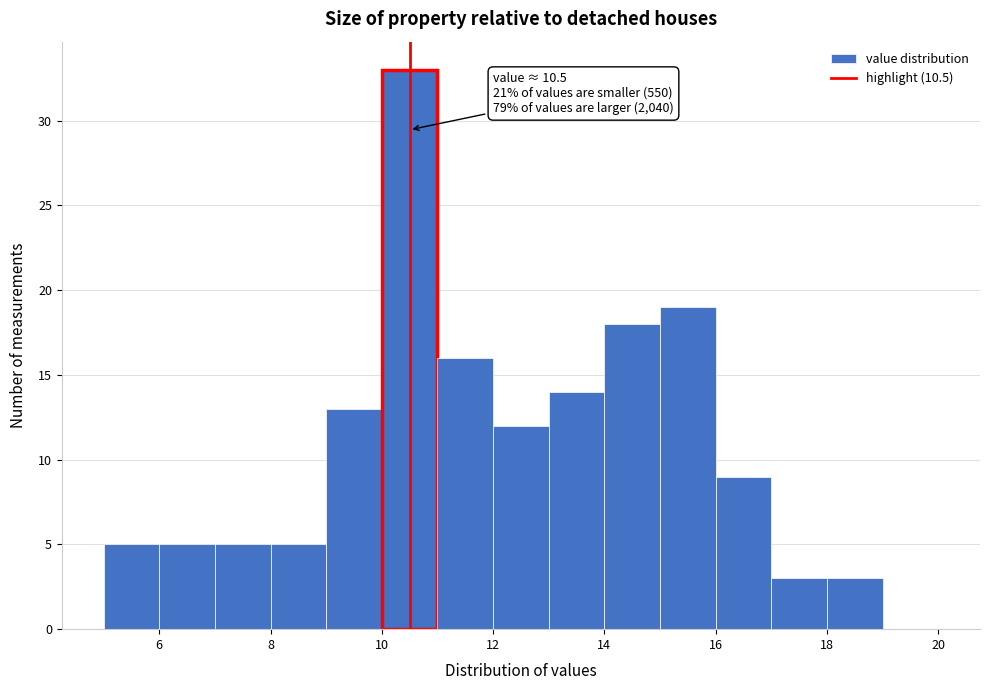

Over which range of the x-axis is the bar tallest?

10 to 11